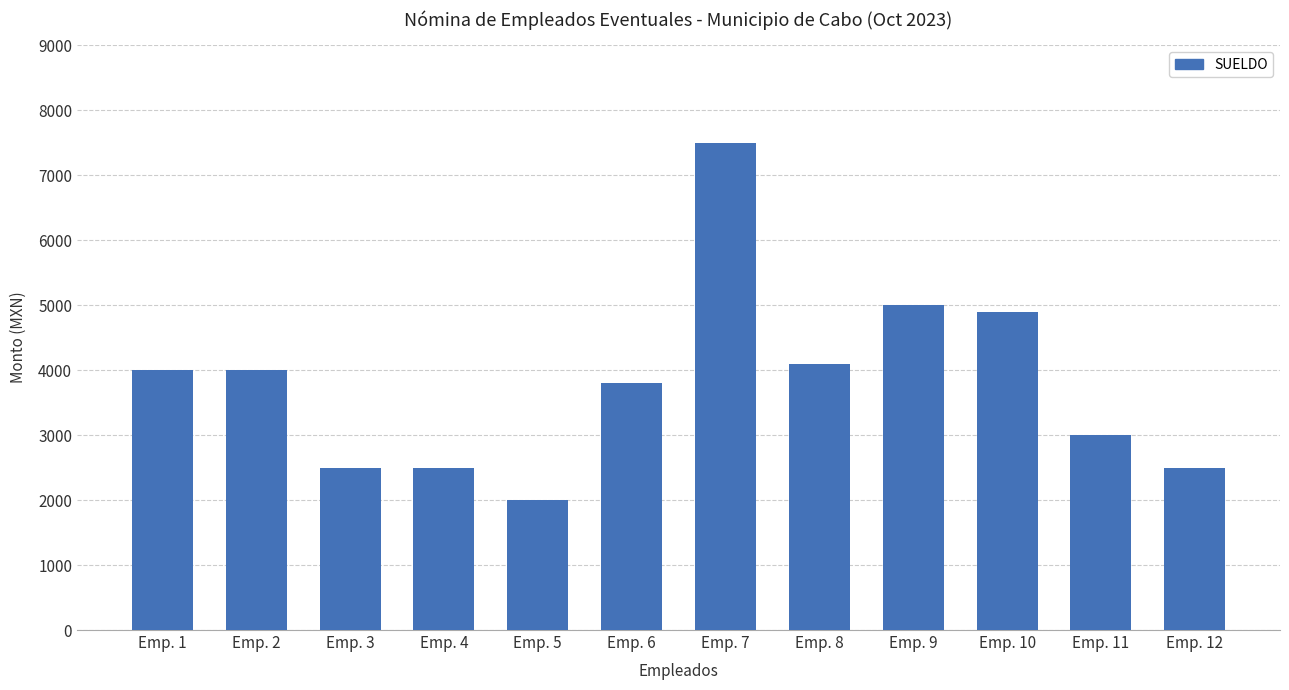

Is it true that the value at Emp. 4 is 2500?

True